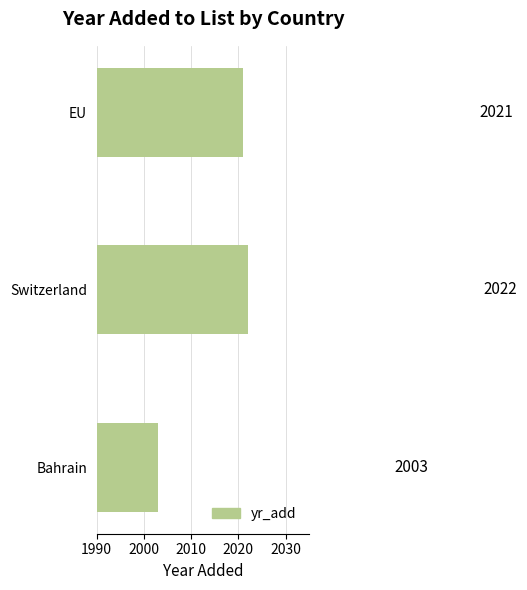

At which label is the value closest to 2012?

Bahrain